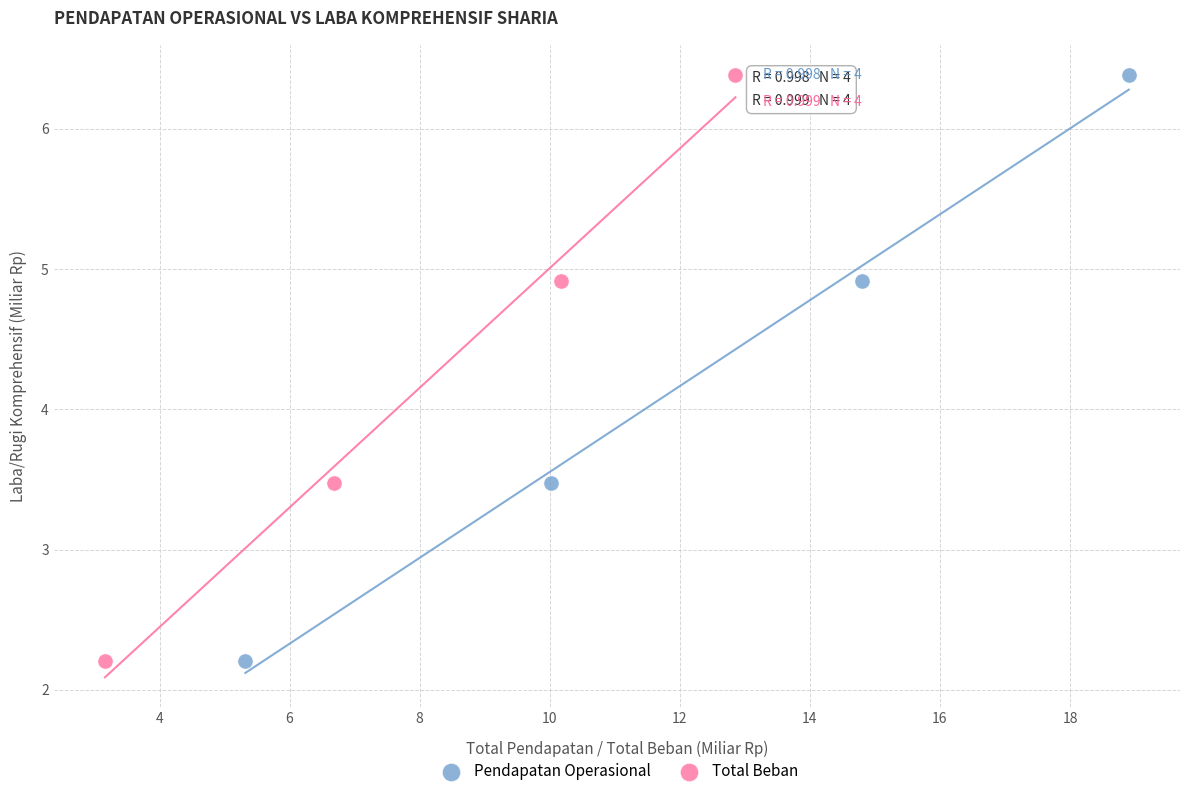

What are all the series names shown in the legend?

Pendapatan Operasional, Total Beban